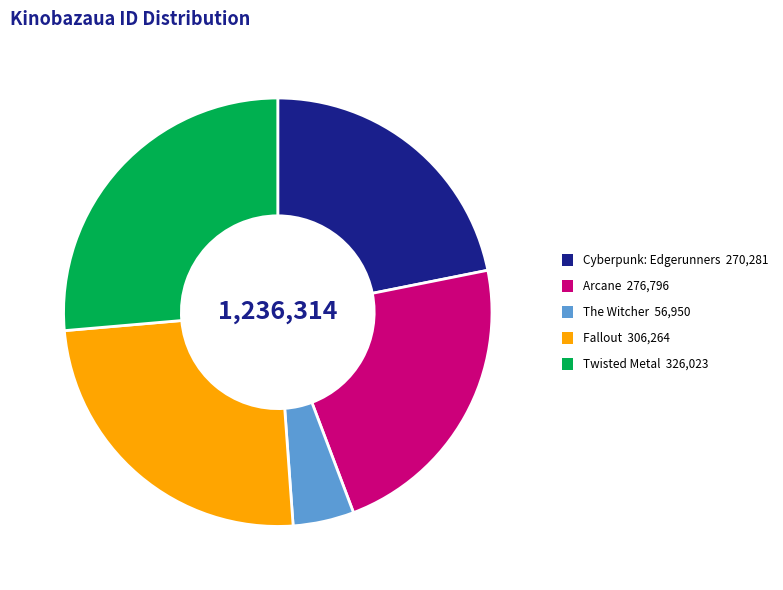

Count the number of slices in the pie.

5